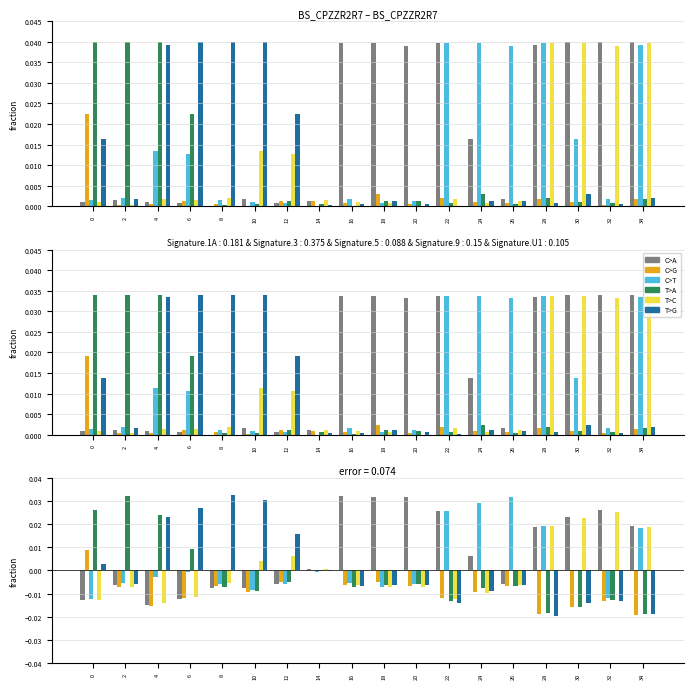

How many values in C>G are below zero?

16